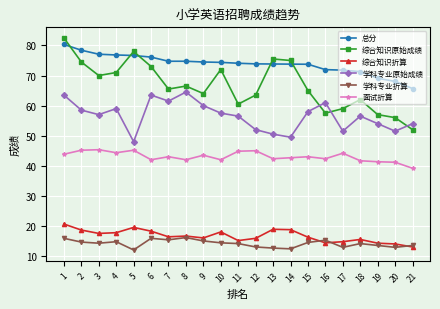

True or false: 学科专业原始成绩 and 总分 cross at least once.

False